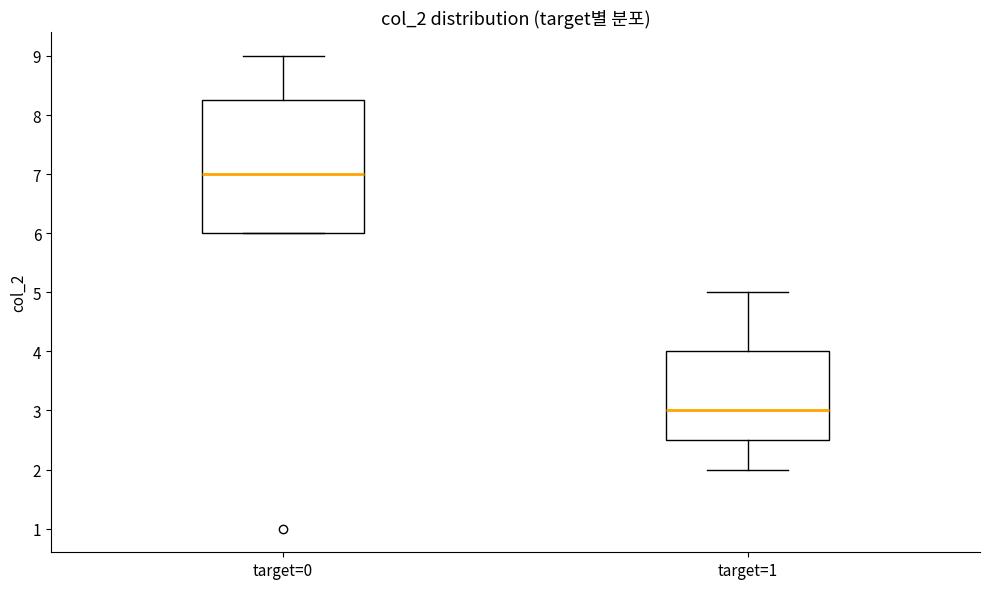

Reading left to right, transcribe this box plot: for each box, give where its median line is, the range the box spans, and where its two whiskers end, as read against the y-axis. The values are not printed on the chart, so give them approximately, as read against the axis.

target=0: median 7.0, box 6.0 to 8.3, whiskers 6.0 to 9.0
target=1: median 3.0, box 2.5 to 4.0, whiskers 2.0 to 5.0